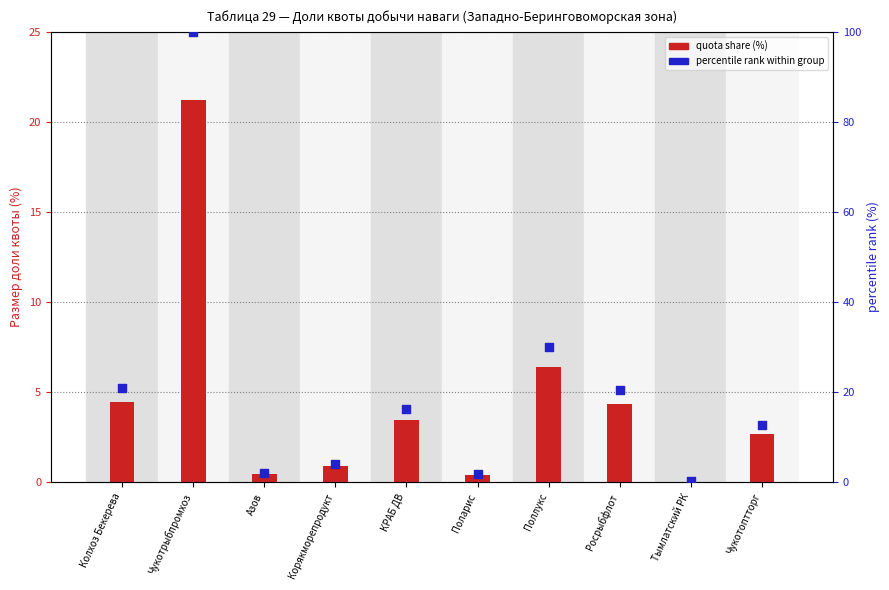

Is the value of percentile rank within group at Чукотрыбпромхоз greater than the value of quota share (%) at Чукотоптторг?

Yes